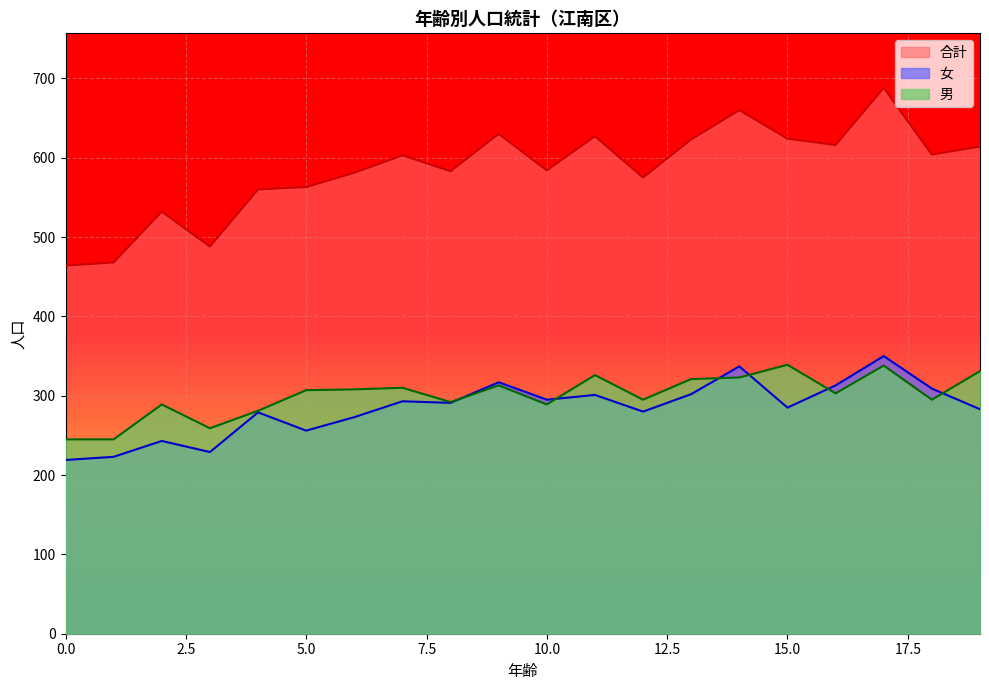

Which label corresponds to the largest value in the chart?

17